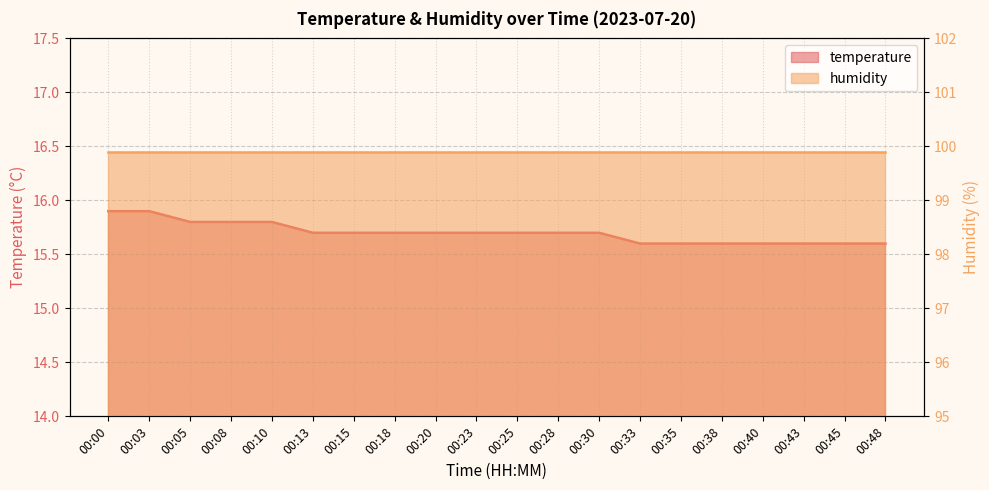

Reading left to right, what are all the values shown in this chart?

15.9	15.9	15.8	15.8	15.8	15.7	15.7	15.7	15.7	15.7	15.7	15.7	15.7	15.6	15.6	15.6	15.6	15.6	15.6	15.6